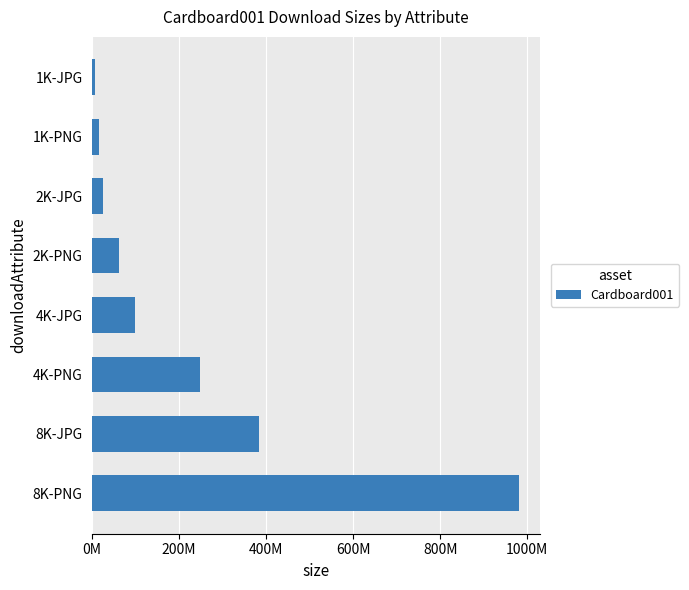

Rank the categories by value from highest to lowest.

8K-PNG, 8K-JPG, 4K-PNG, 4K-JPG, 2K-PNG, 2K-JPG, 1K-PNG, 1K-JPG